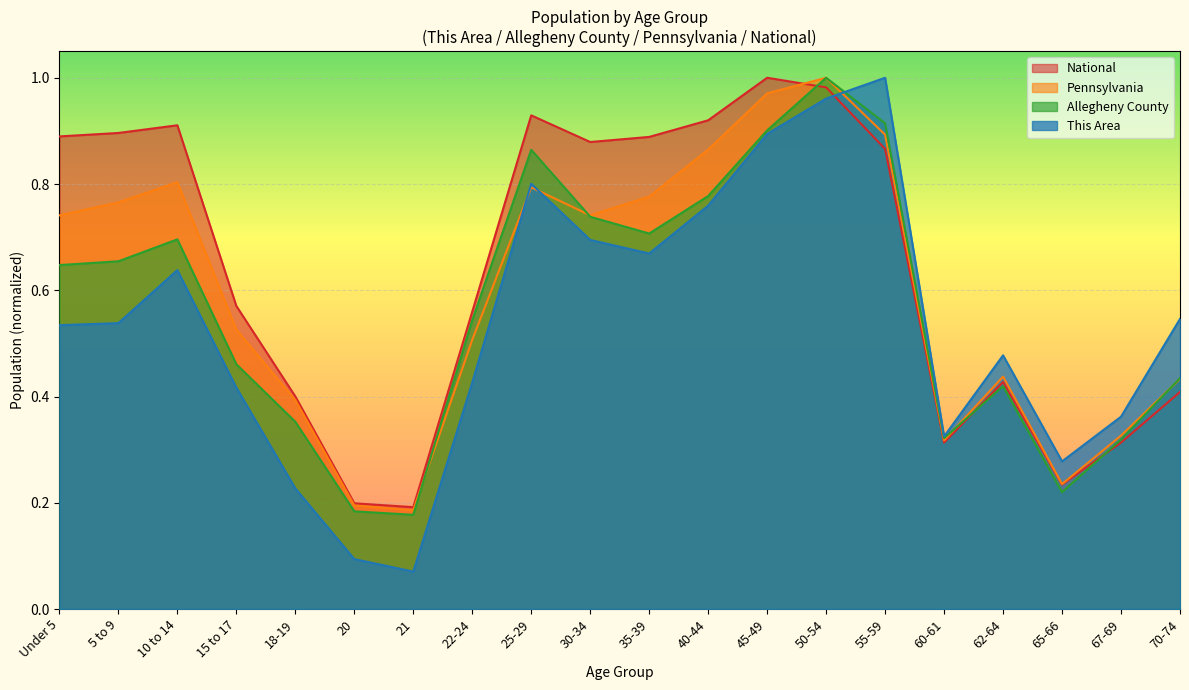

True or false: National has a value of 0.4 at 18-19.

True